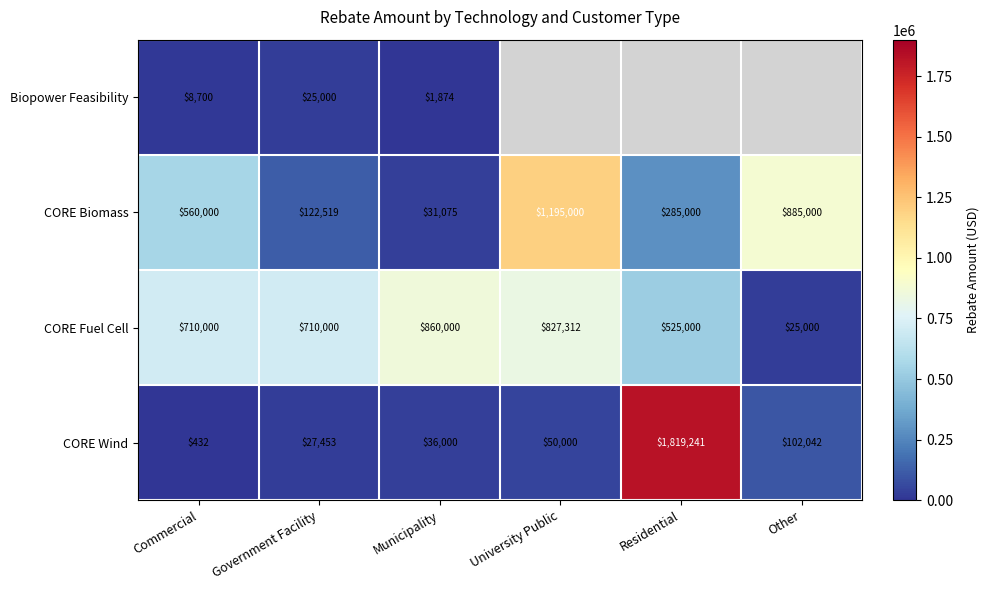

Which series changed the most between Commercial and Municipality?

CORE Biomass